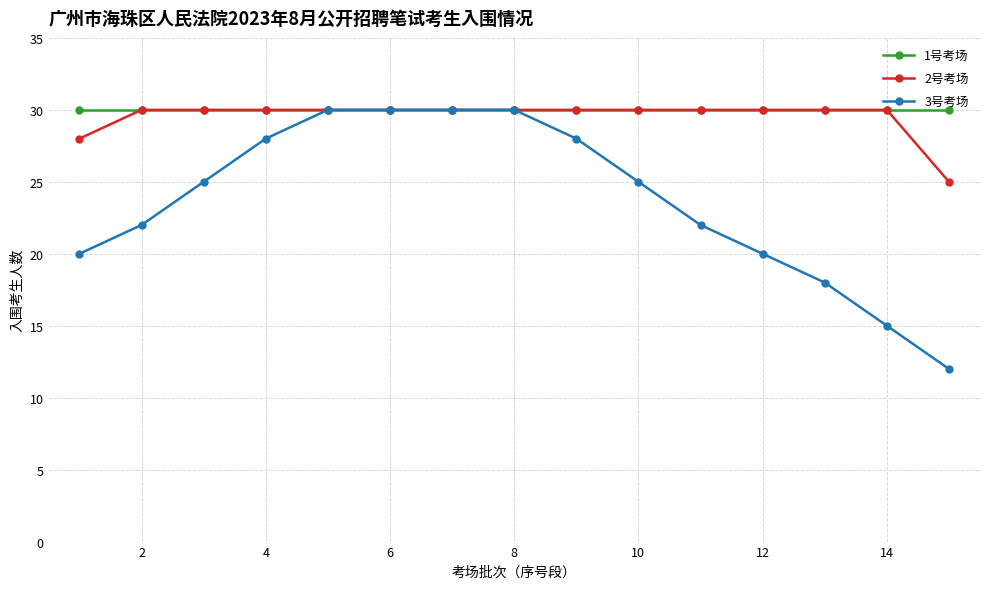

What is the minimum value shown in the chart?

12